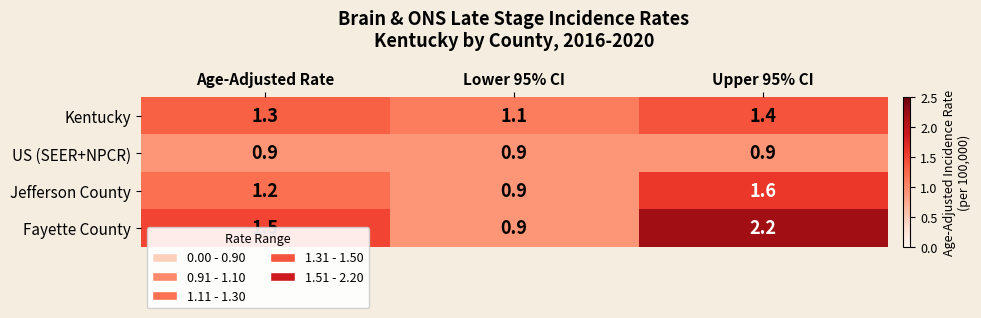

Is it true that Fayette County equals 0.5 at Age-Adjusted Rate?

False